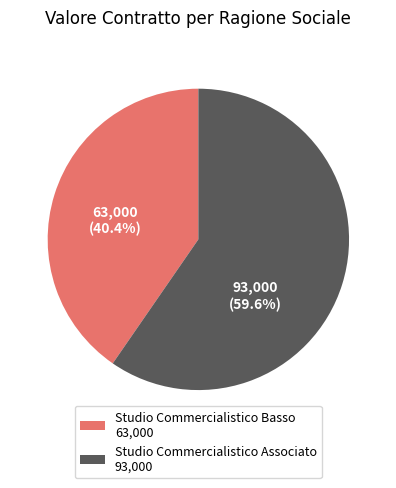

Count the number of slices in the pie.

2